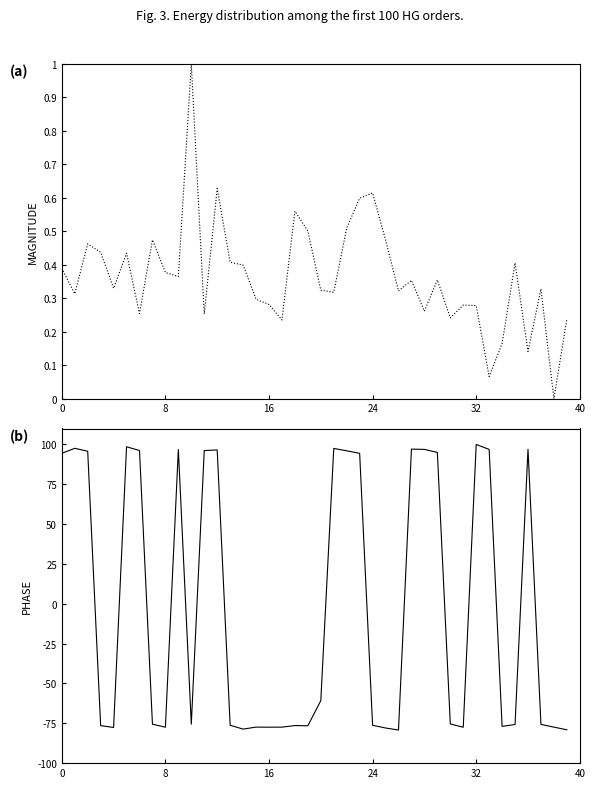

How many values in the sata series exceed -75?

18